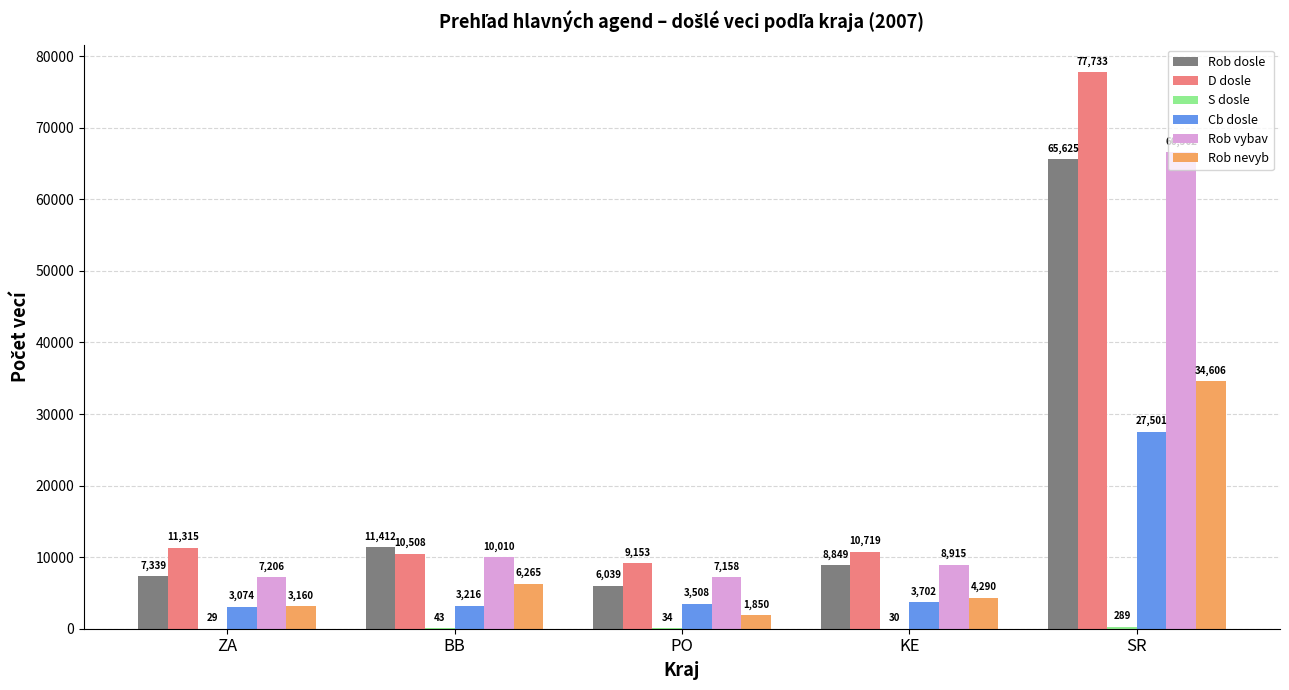

How many groups of bars are there?

5